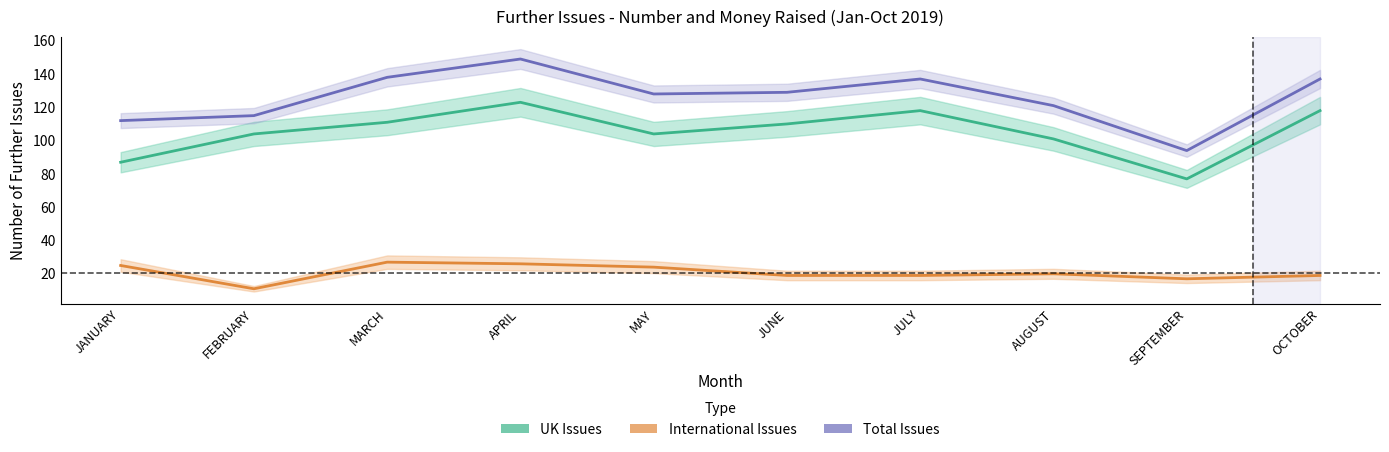

What is the smallest value displayed?

11